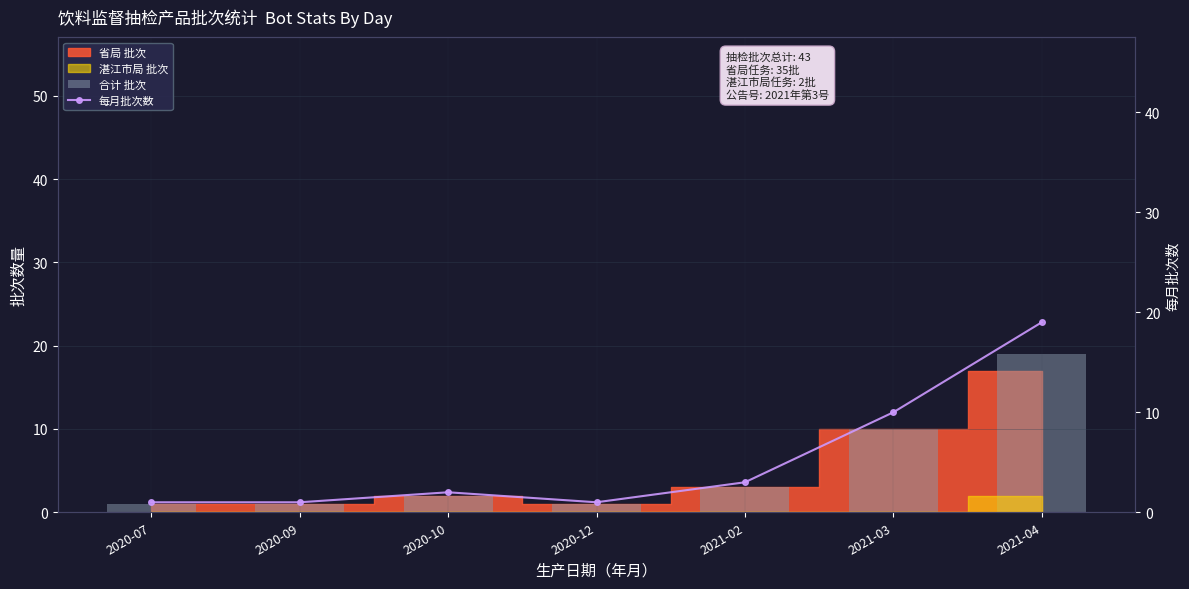

Is it true that 每月批次数 equals 32 at 2021-04?

False